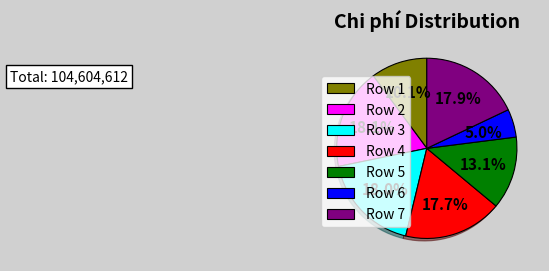

Approximately how many times larger is the value at Row 3 compared to Row 2?

1.0